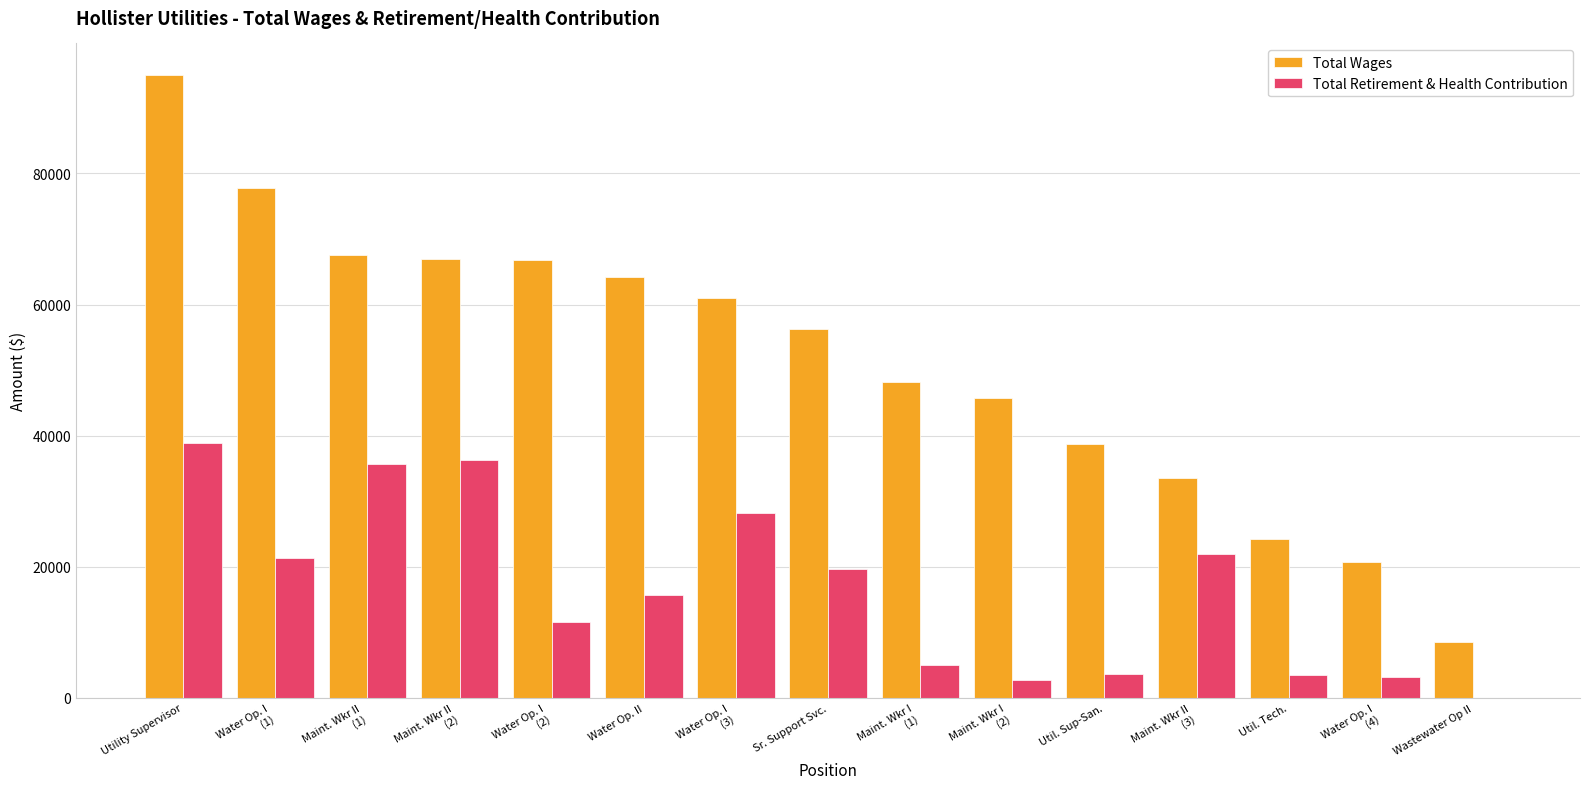

How many categories are shown in the chart?

15